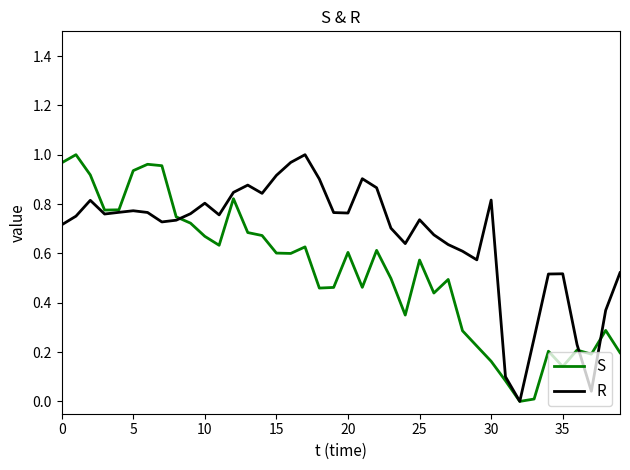

Rank the series by their average value, from highest to lowest.

R, S